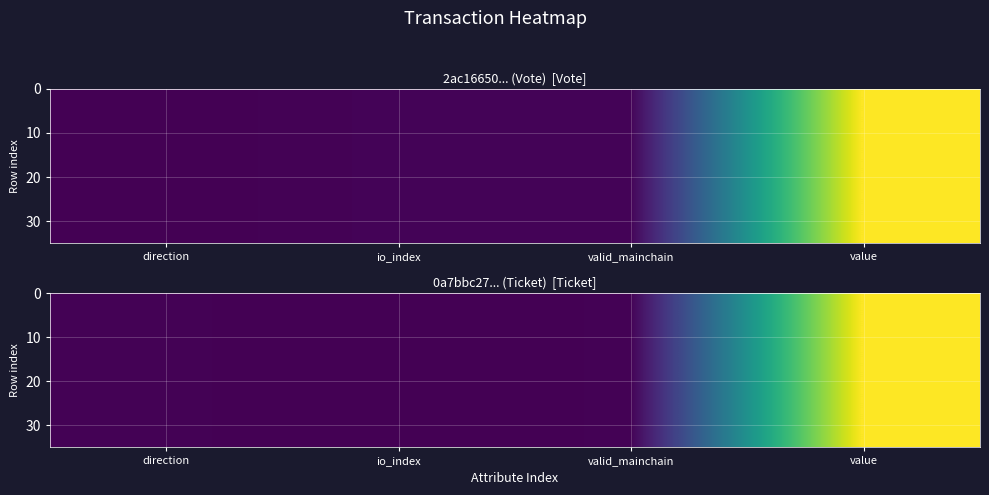

Count the number of data series in this chart.

35